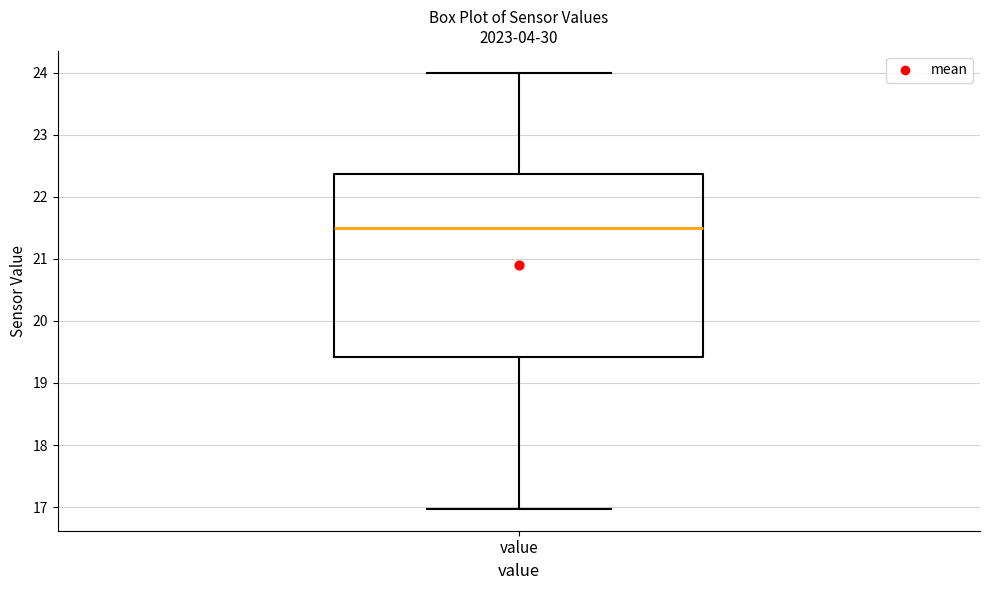

Transcribe this box plot: give where the median line is, the range the box spans, and where the two whiskers end, as read against the y-axis. The values are not printed on the chart, so give them approximately, as read against the axis.

median 21.5, box 19.4 to 22.4, whiskers 17.0 to 24.0